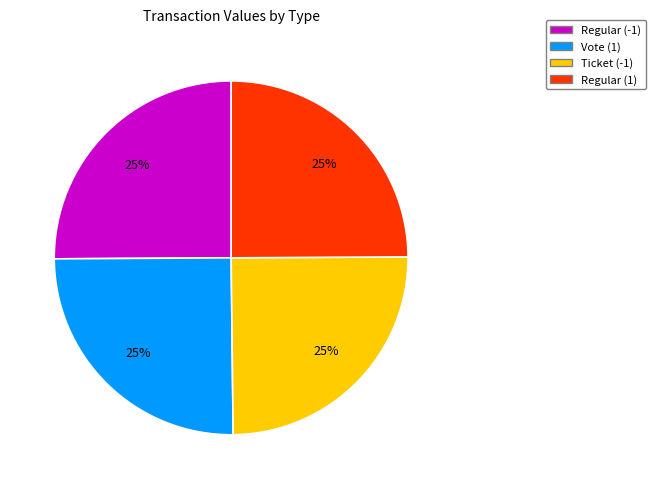

Does Regular (1) represent more than half of the total?

No